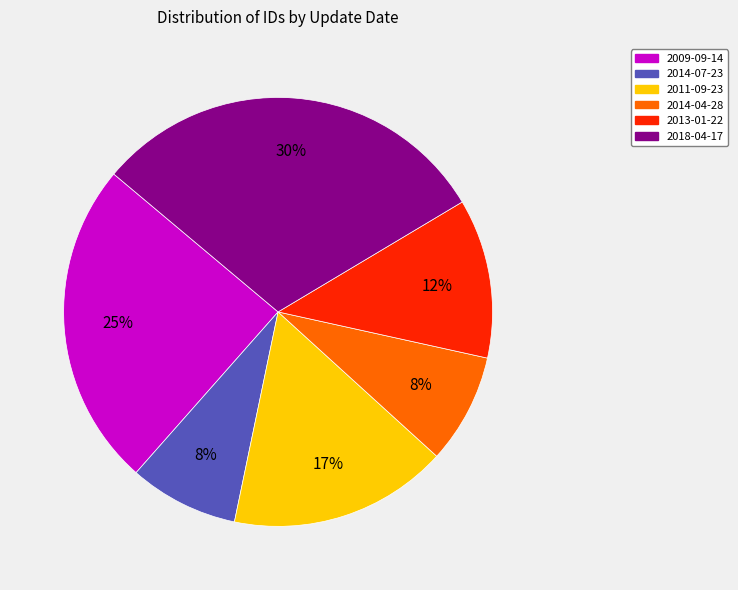

Does any single category account for the majority?

No